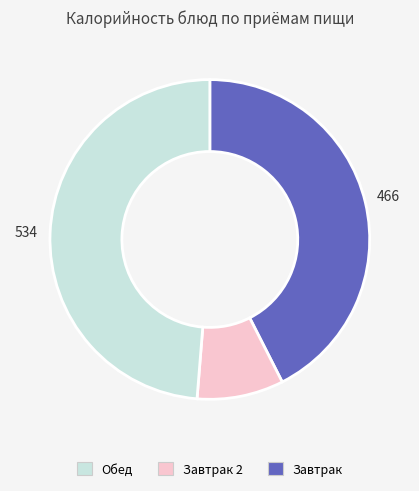

Does any single category account for the majority?

No